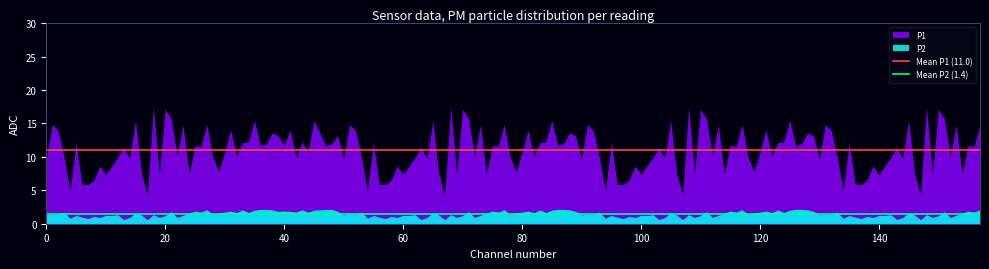

Which series has the largest total across all categories?

P1